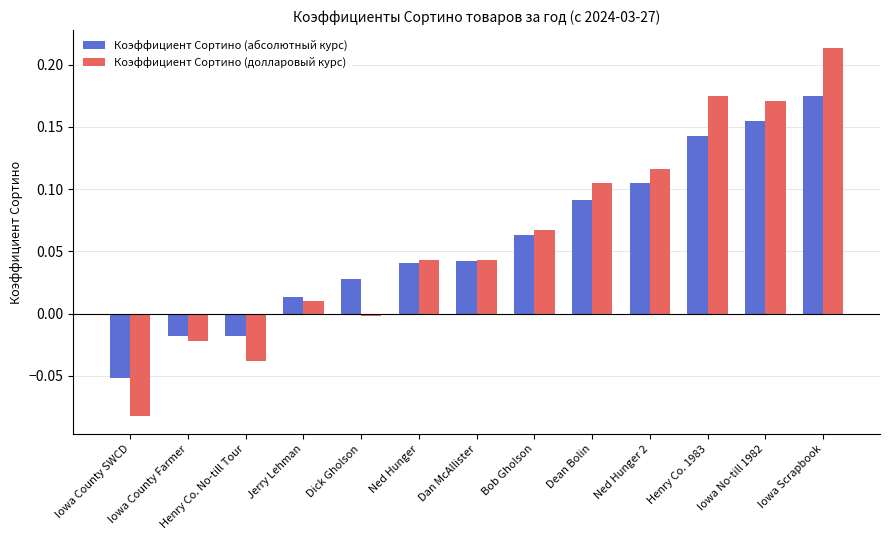

What is the label of the 9th bar from the left?

Dean Bolin